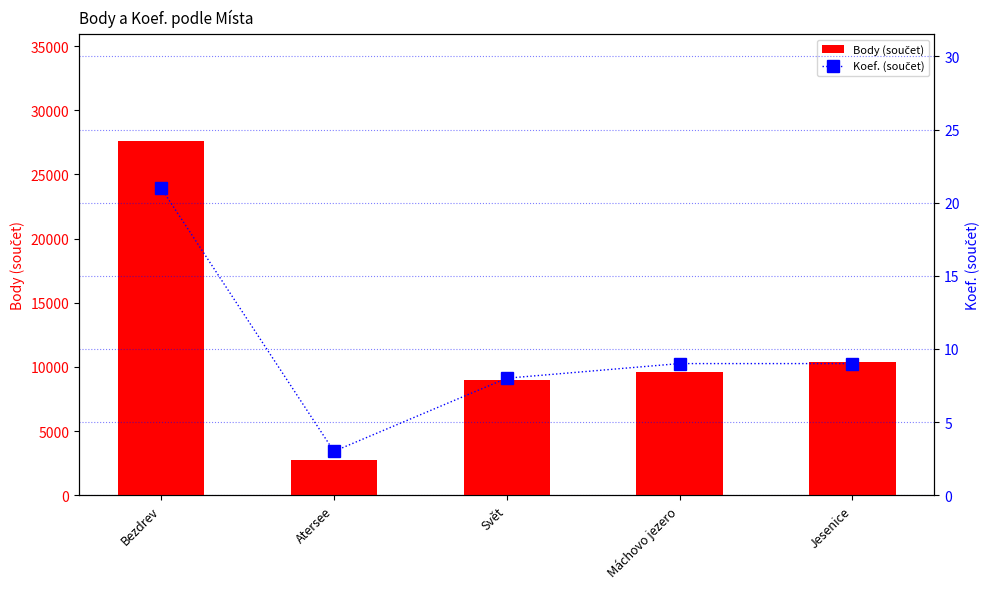

How many data points in Body (součet) are above 9590?

2